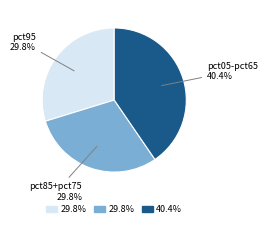

Does any single category account for the majority?

No